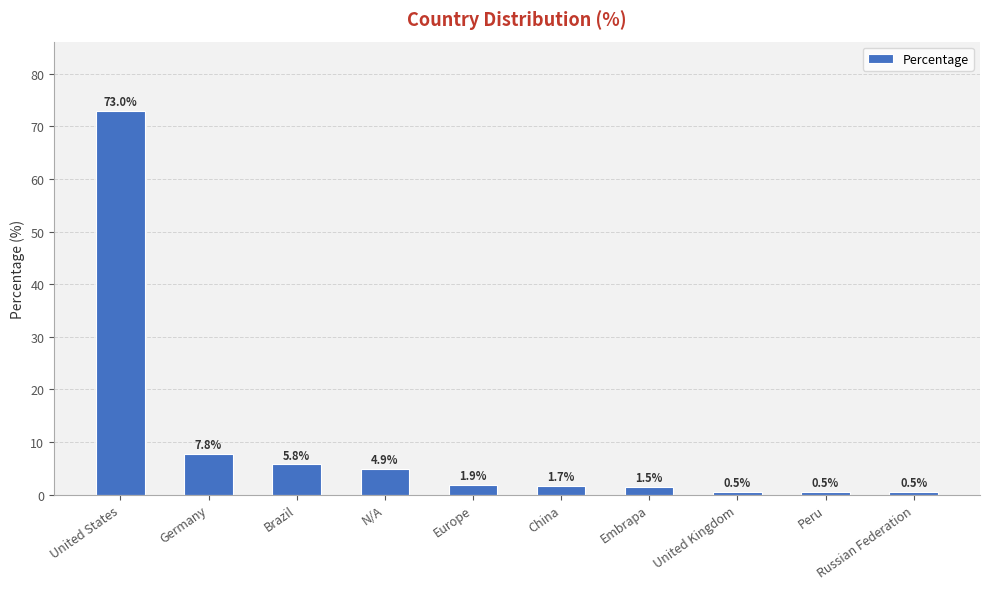

What is the greatest value displayed?

73.0